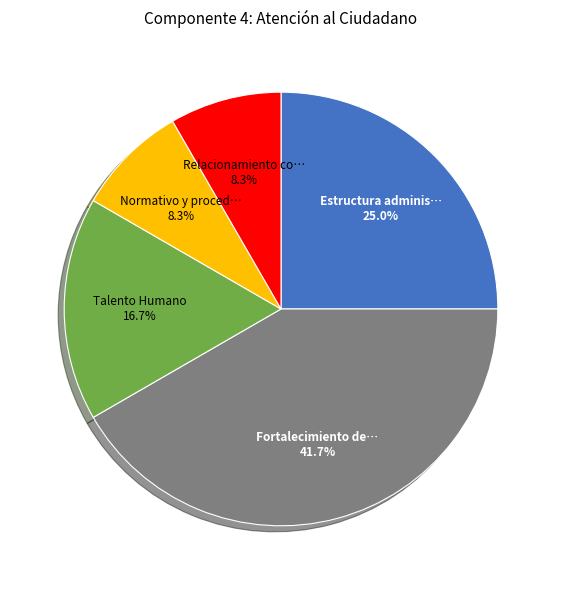

Is there a majority slice in this chart?

No